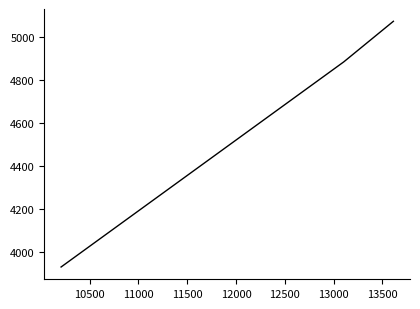

What is the minimum value shown in the chart?

3930